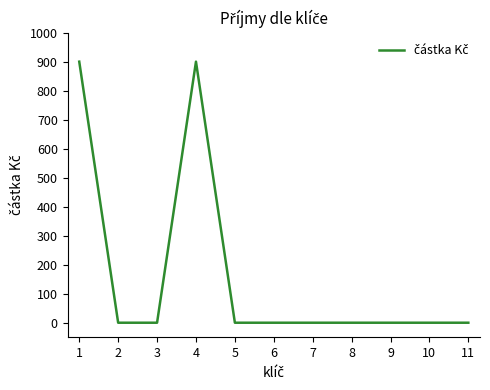

What is the difference between the maximum and second lowest values?

900